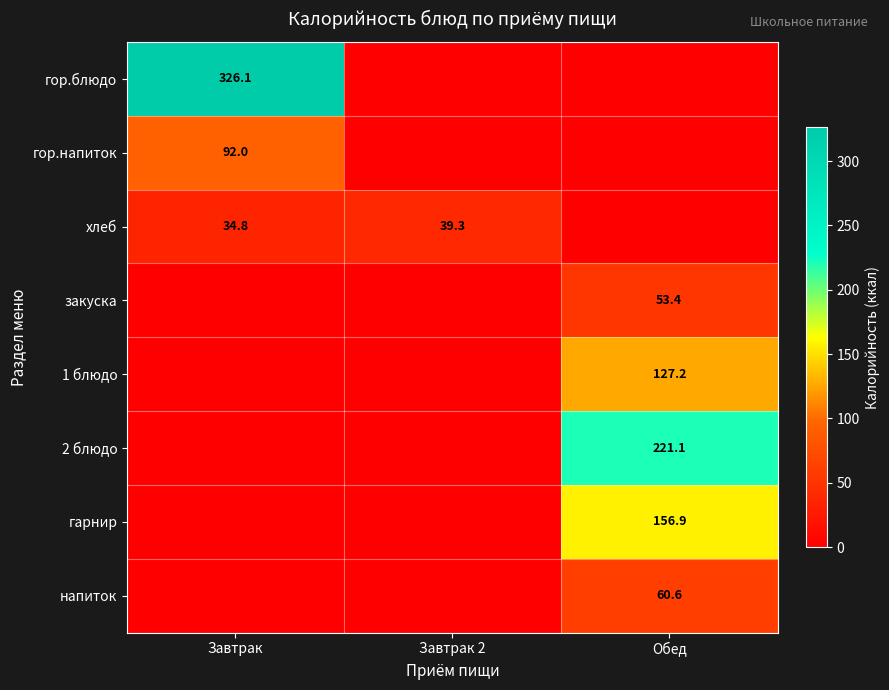

Between Обед and Завтрак, which is larger?

Завтрак